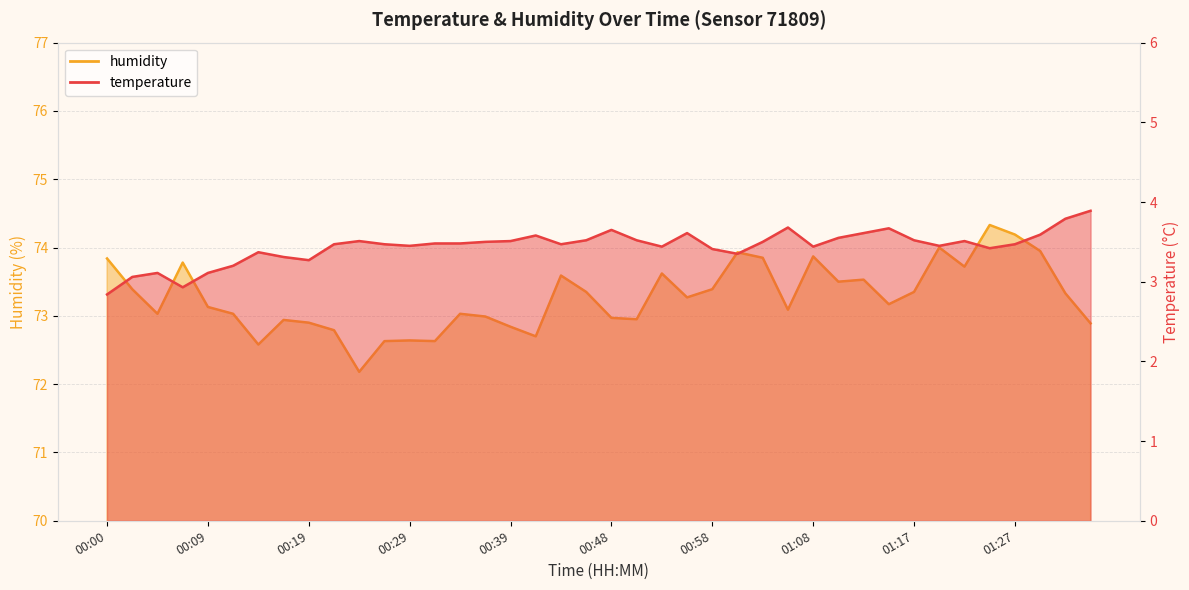

At which category is the sum across all series the highest?

01:25